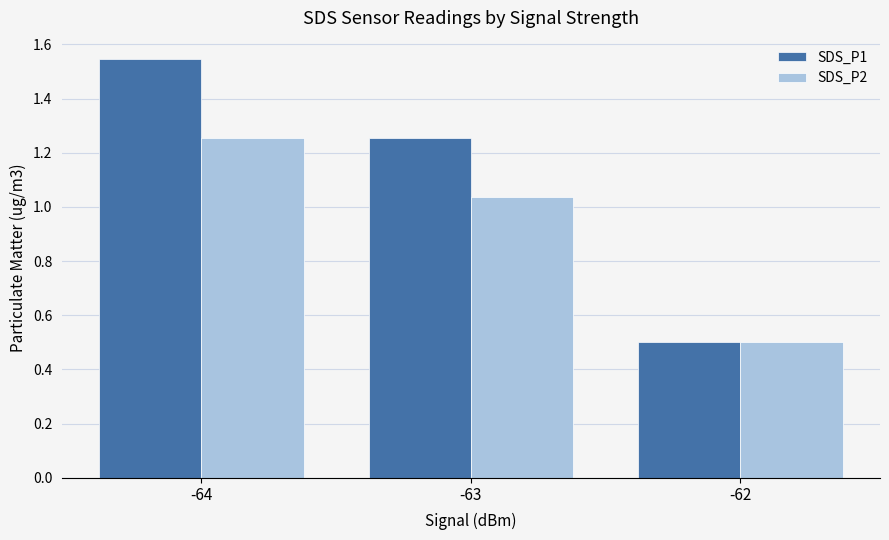

What is the sum of the SDS_P1 values at -64 and -62?

2.0